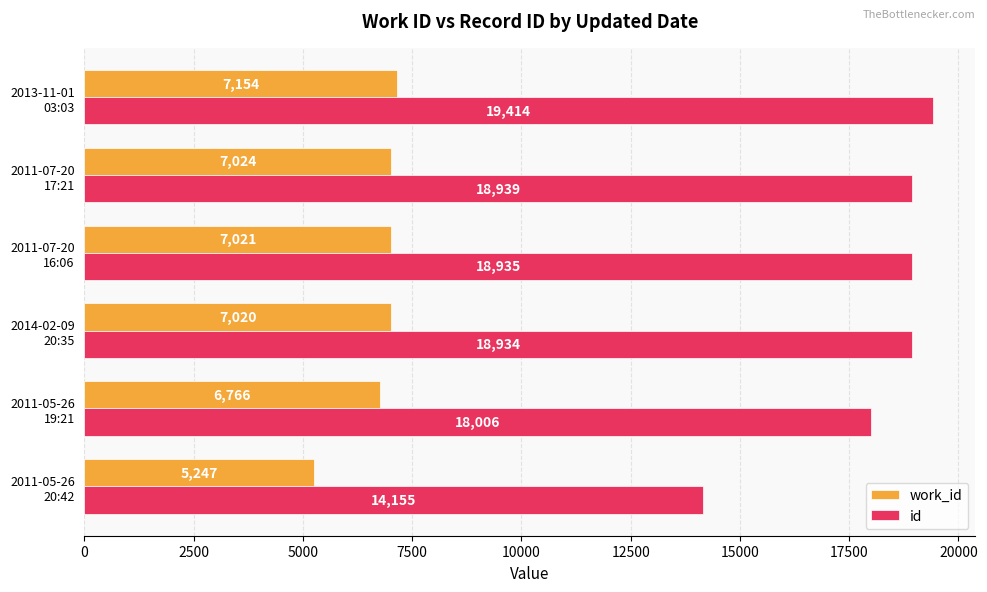

Which series has the largest total across all categories?

id